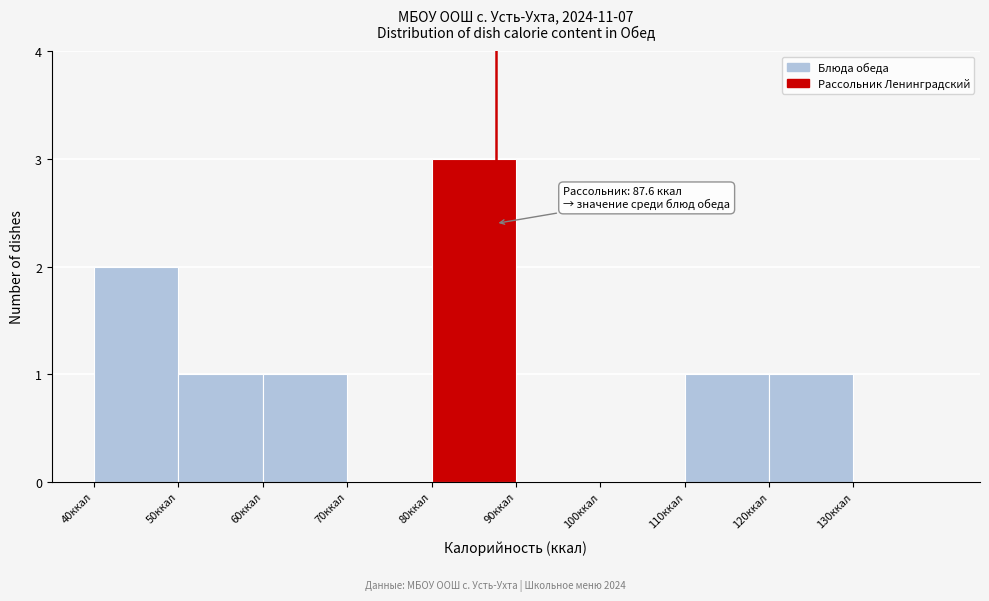

Which range on the x-axis has the tallest bar?

80 to 90